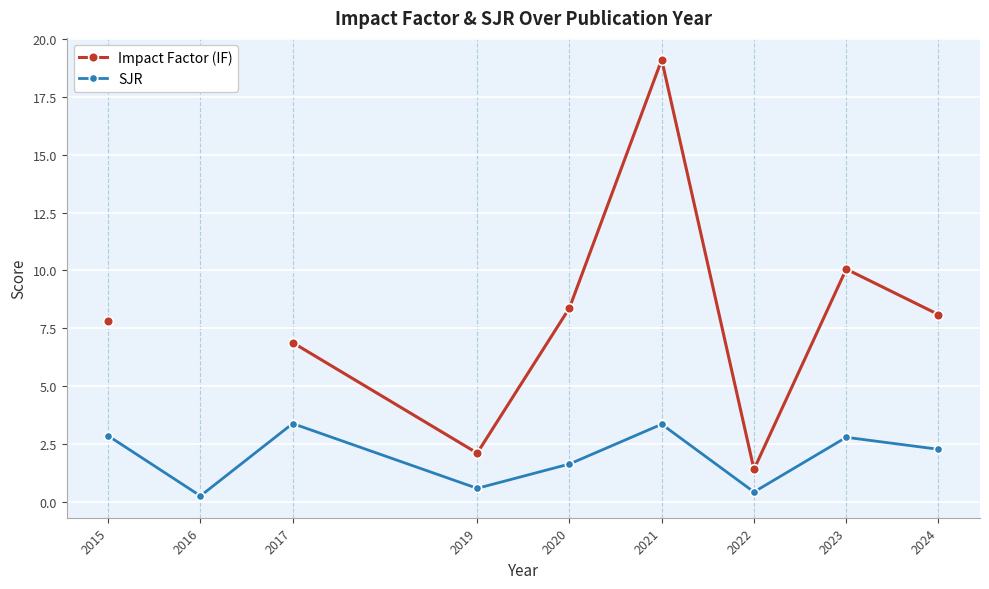

Which series has the largest range (max minus min)?

Impact Factor (IF)